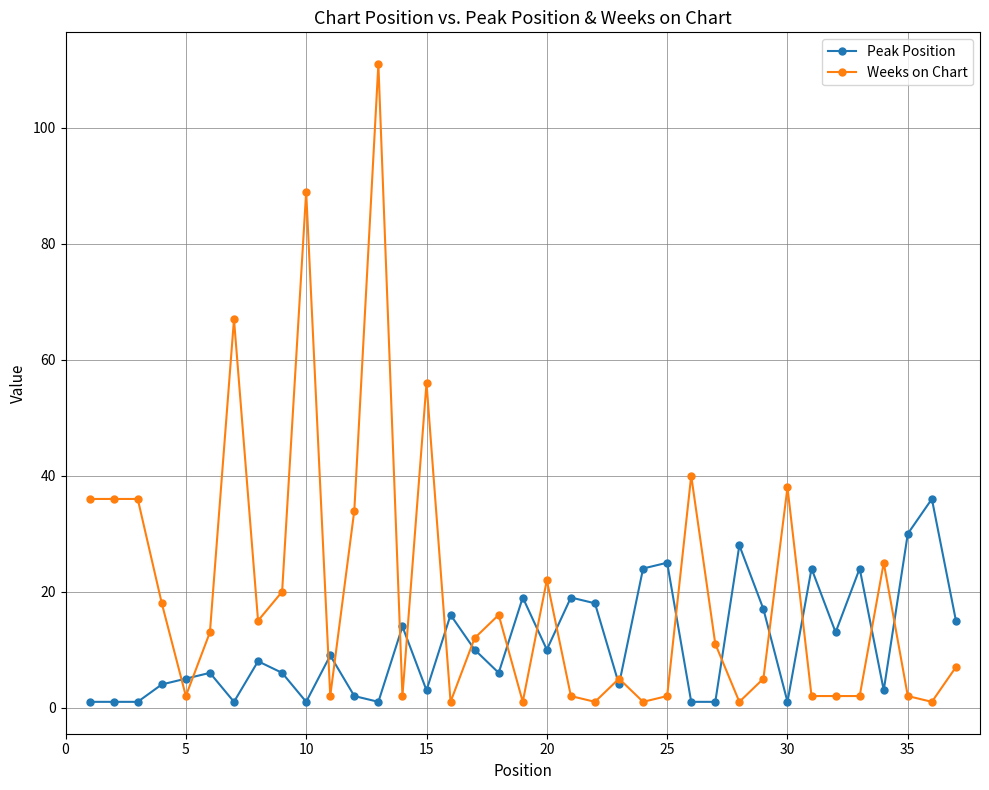

Which series has the widest spread of values?

Weeks on Chart